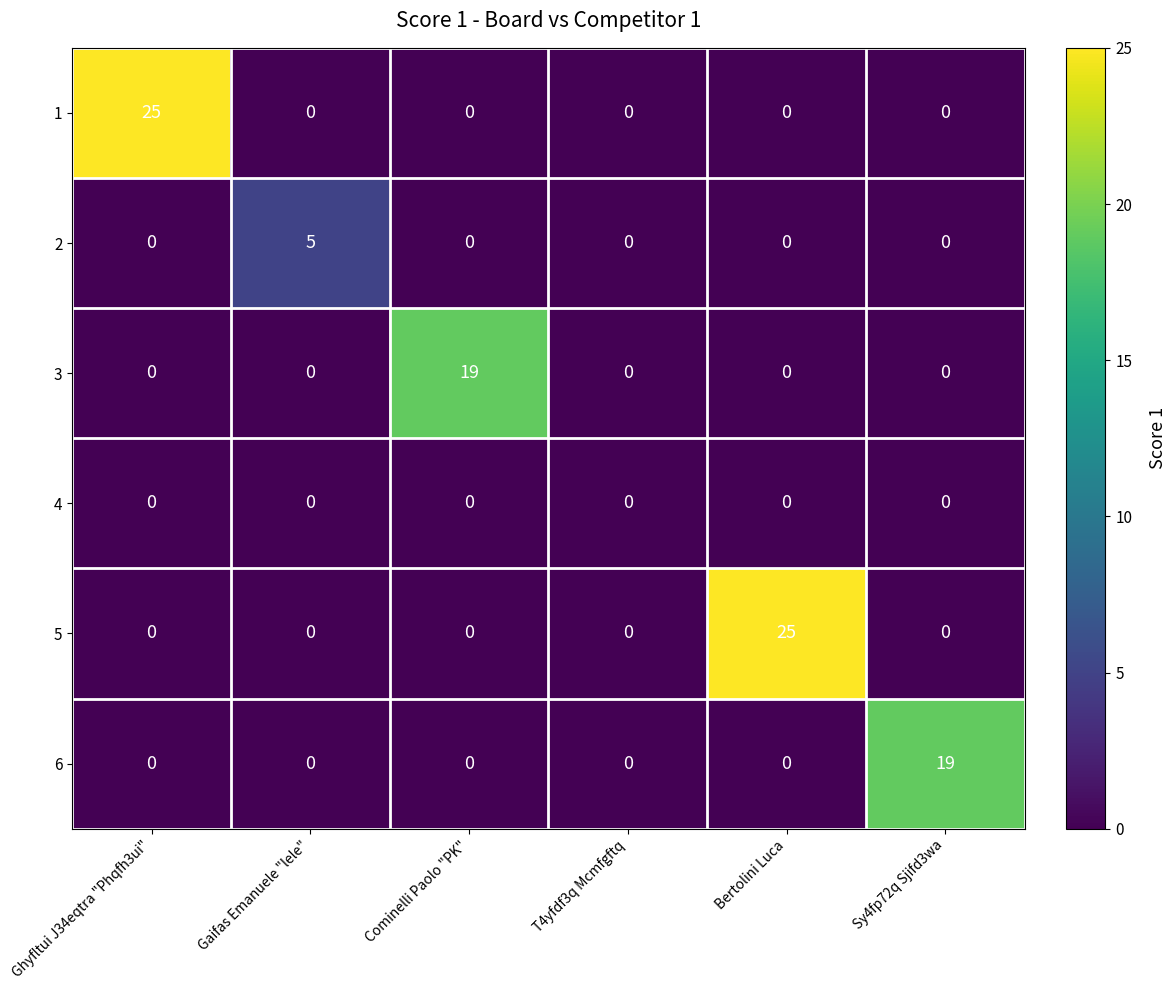

What is the difference between the highest and lowest values at Ghyfltui J34eqtra "Phqfh3ui"?

25